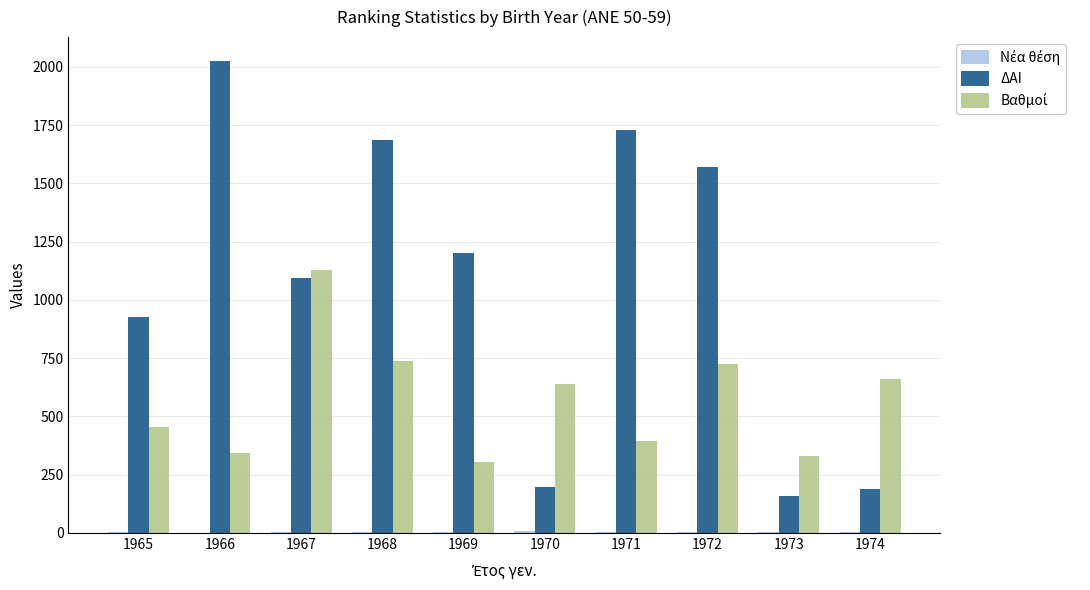

Which label corresponds to the largest value in the chart?

1966